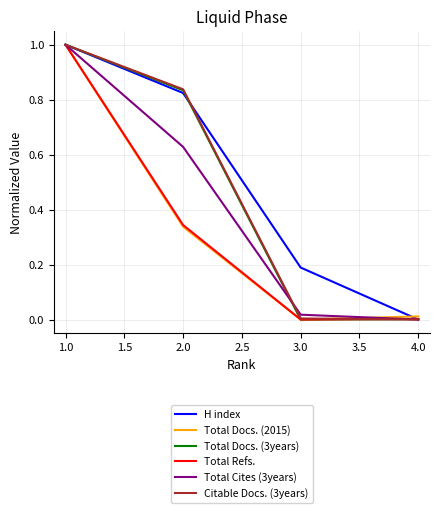

What is the maximum value shown in the chart?

1.0